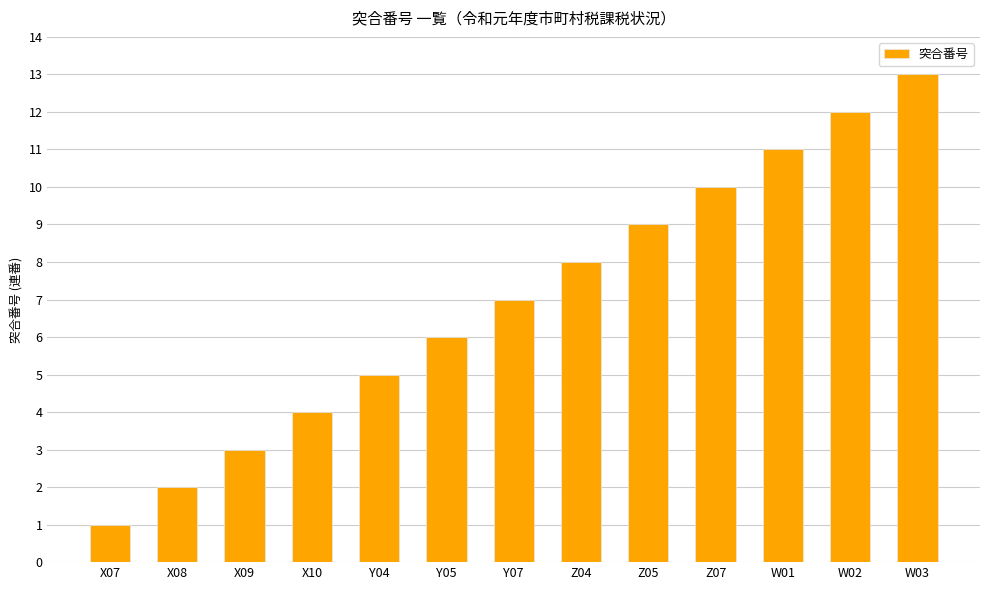

True or false: the data shows 3 at X09.

True